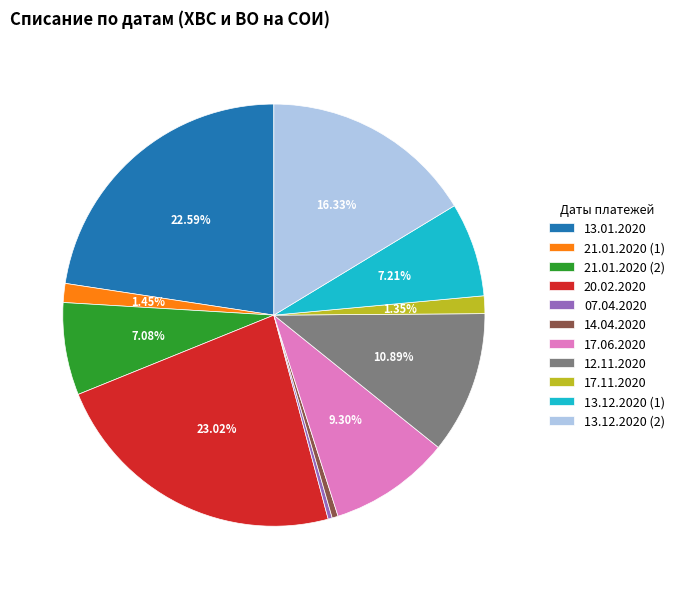

Is there a majority slice in this chart?

No